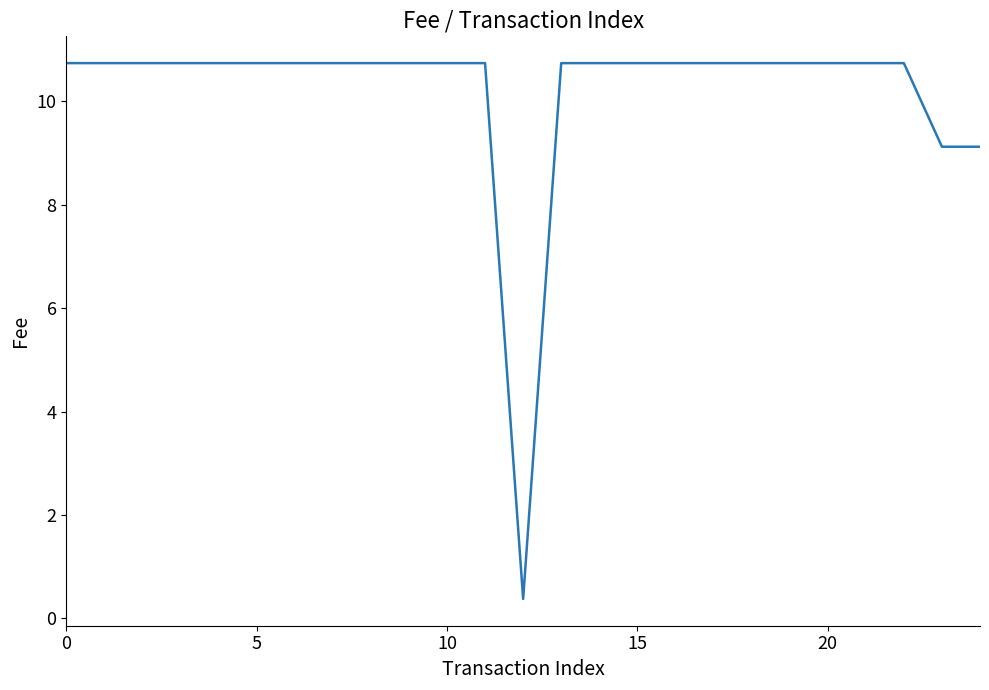

What is the minimum value shown in the chart?

0.4